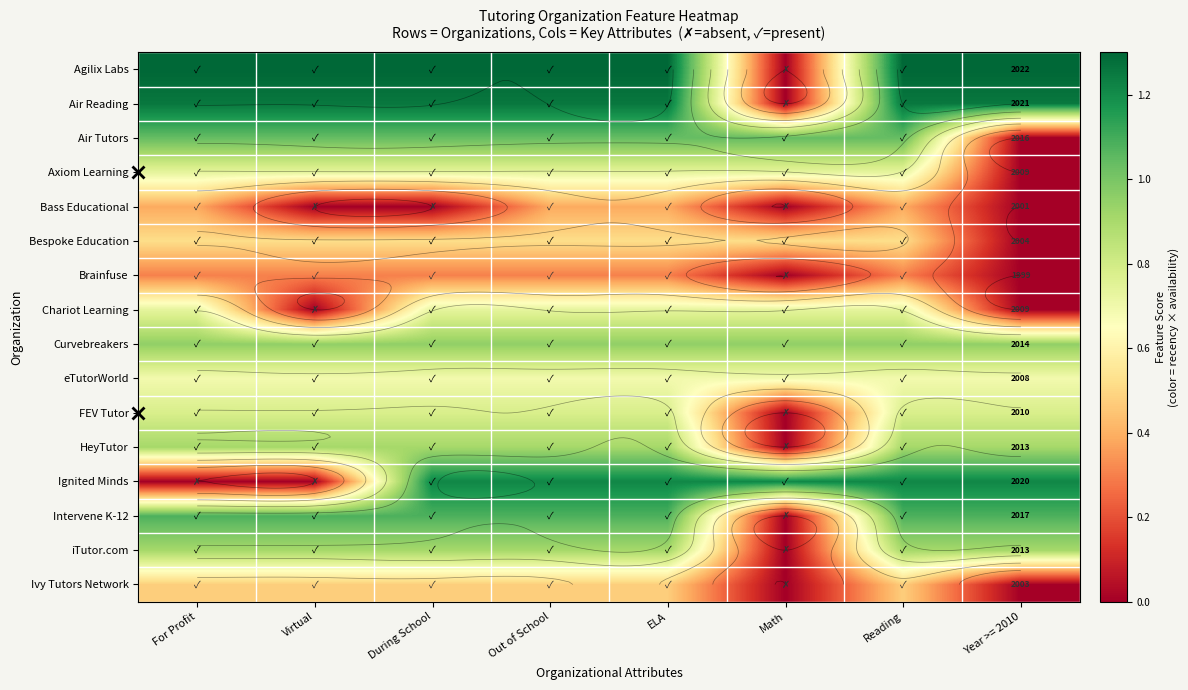

Is the value of Intervene K-12 at For Profit greater than the value of Air Reading at For Profit?

No